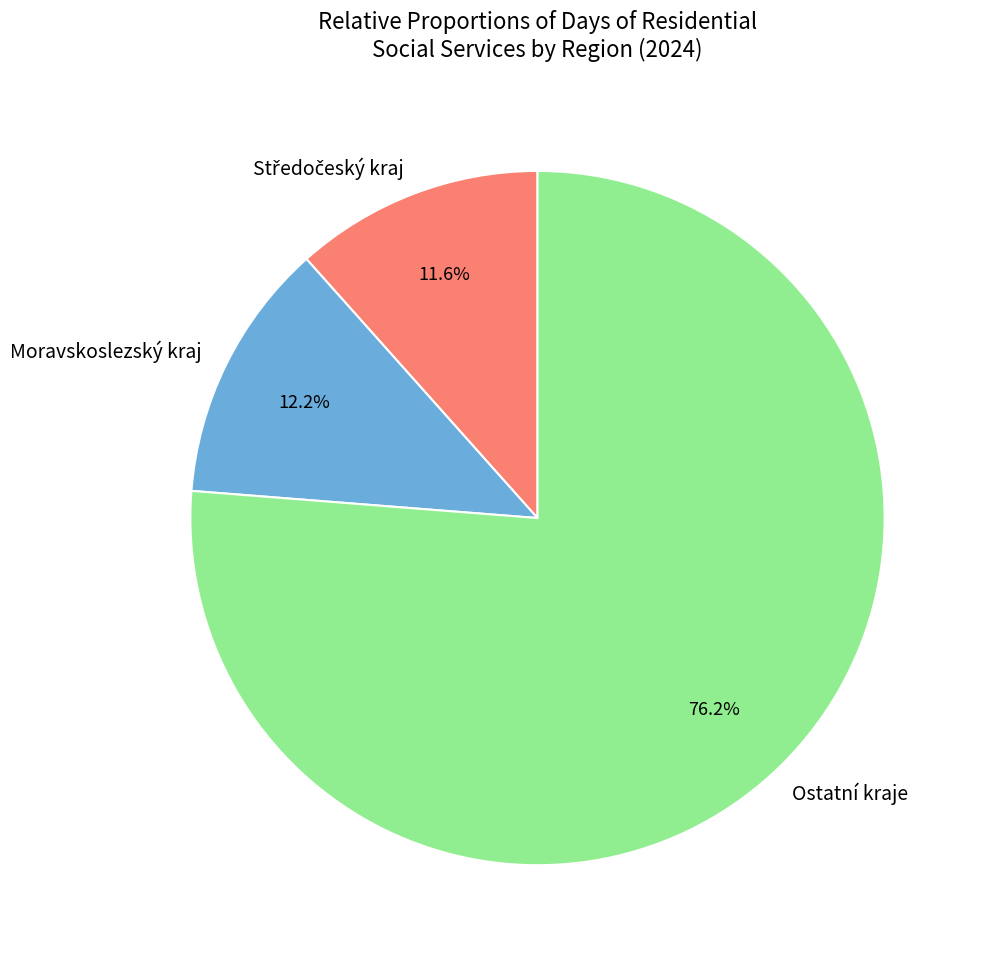

Which has a higher value, Ostatní kraje or Moravskoslezský kraj?

Ostatní kraje